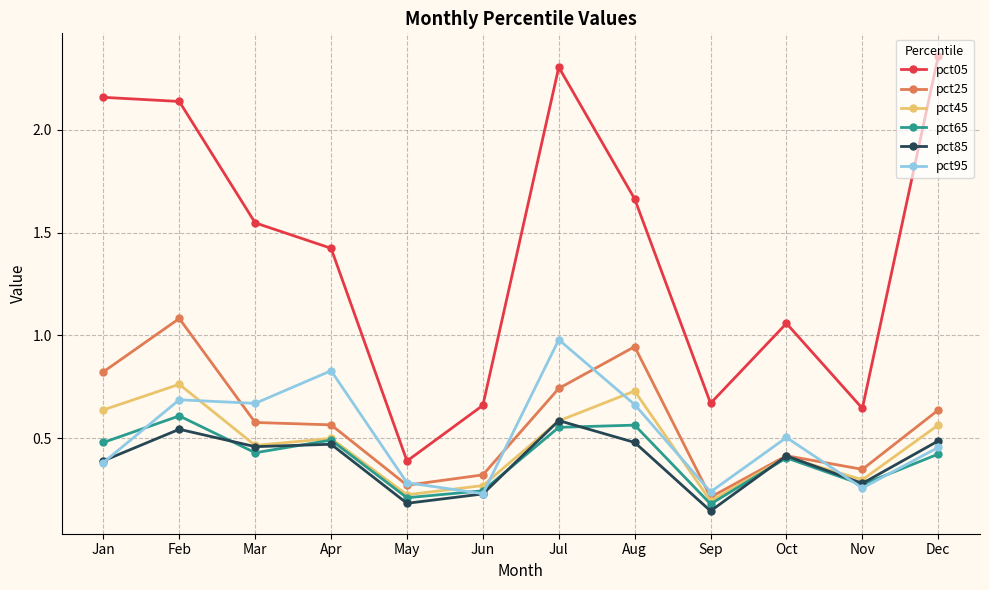

What is the total value across all series at Oct?

3.2